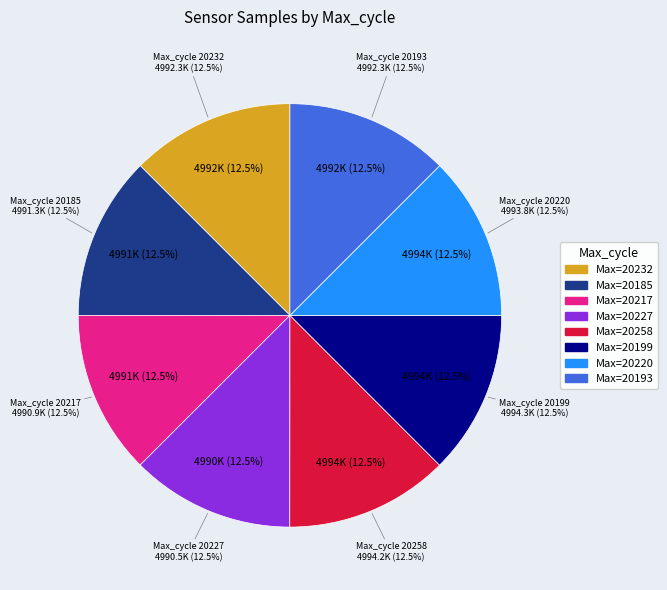

Count the number of slices in the pie.

8